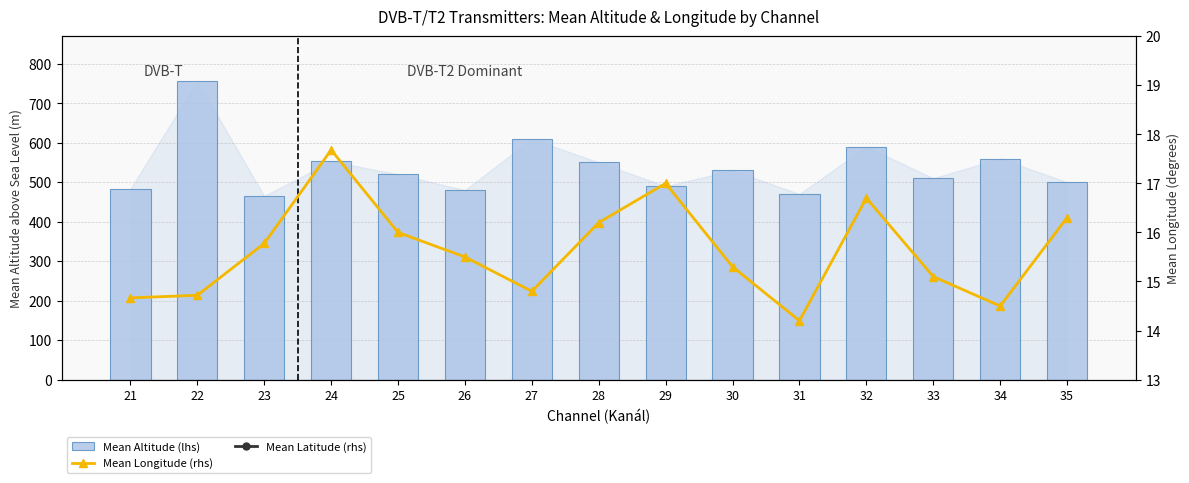

How many groups of bars are there?

15